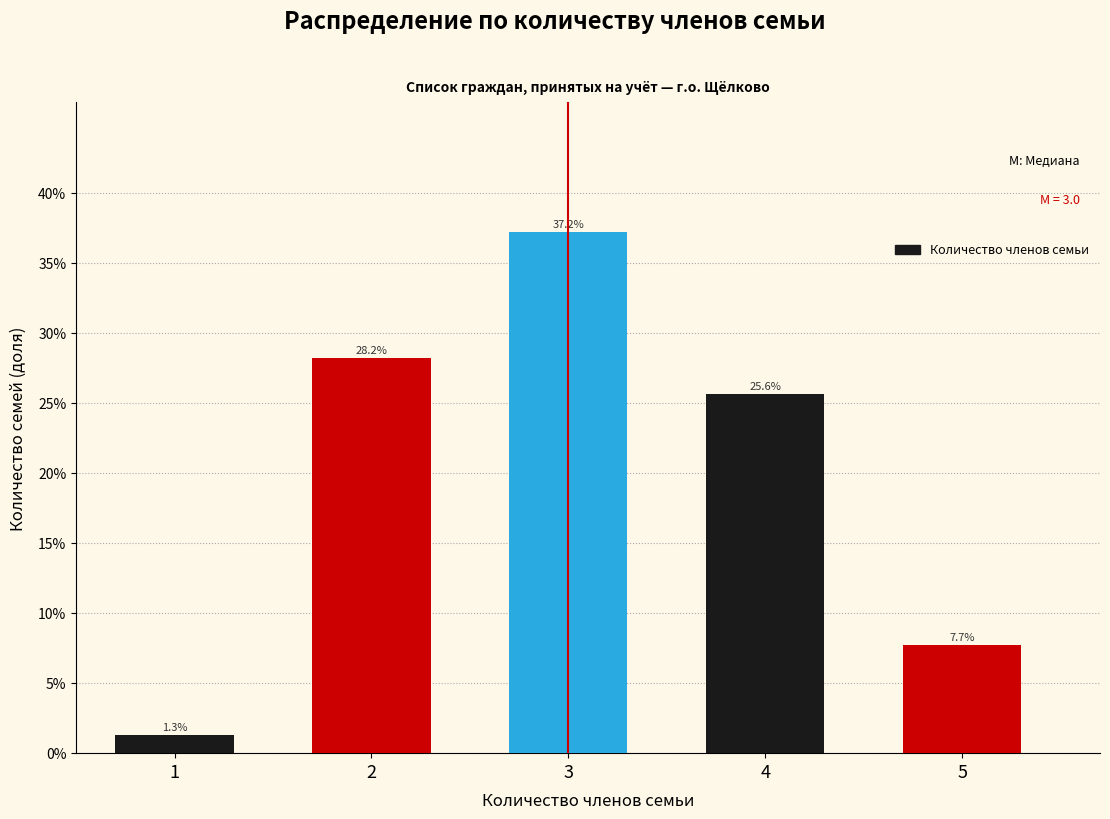

Does the chart contain any negative values?

No